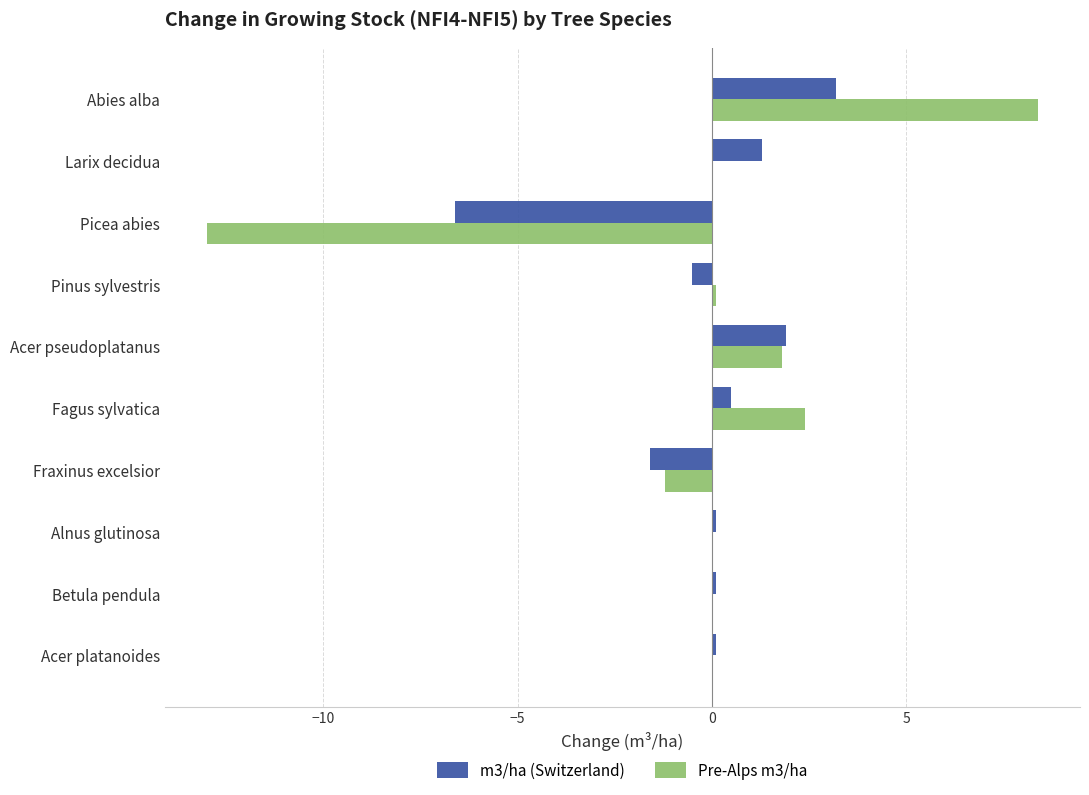

Is the value of m3/ha (Switzerland) at Larix decidua greater than the value of Pre-Alps m3/ha at Acer platanoides?

Yes